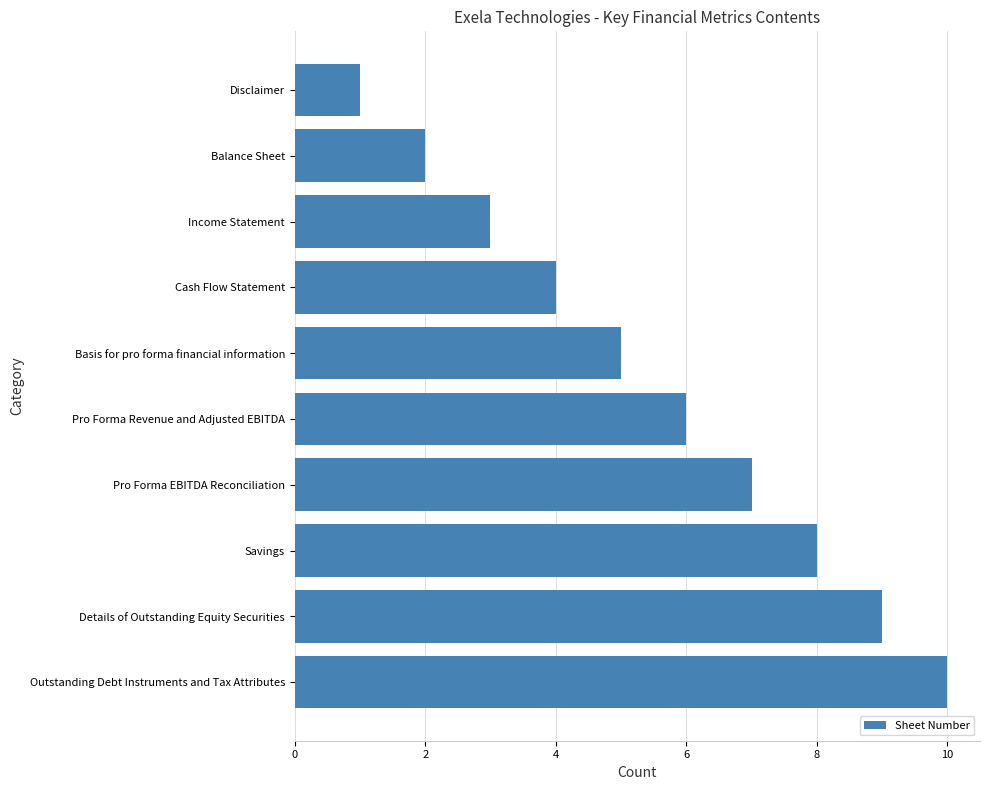

The chart shows a value of 2 at Outstanding Debt Instruments and Tax Attributes. True or false?

False